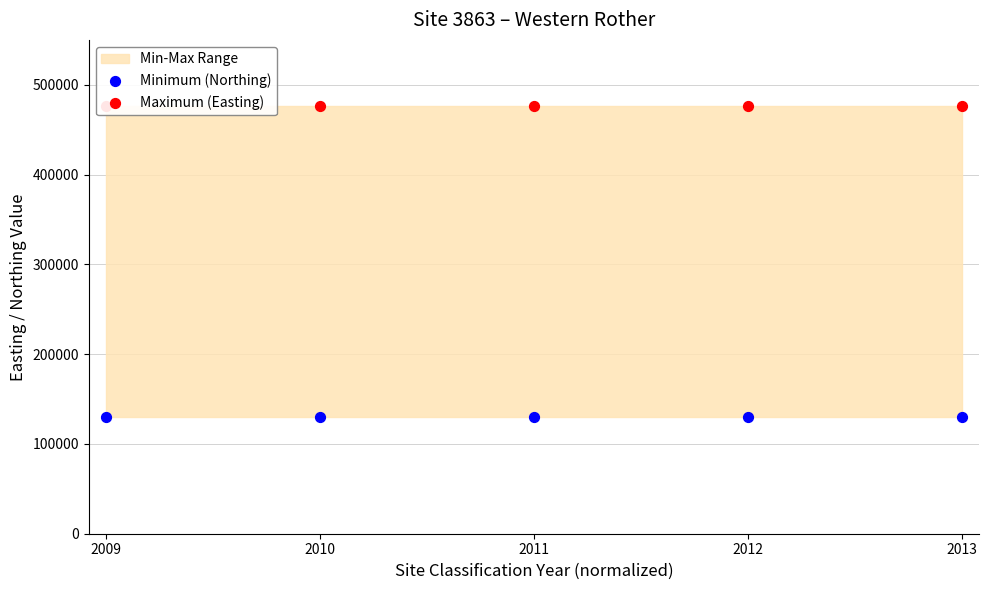

At how many categories does at least one series exceed 205906?

5